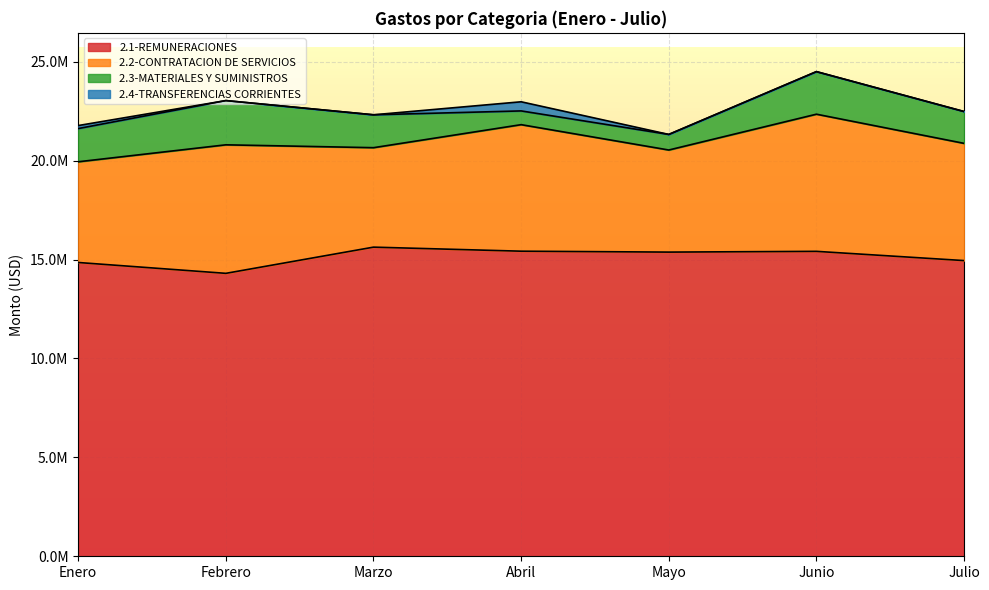

Rank the categories by 2.1-REMUNERACIONES value from highest to lowest.

Marzo, Abril, Junio, Mayo, Julio, Enero, Febrero